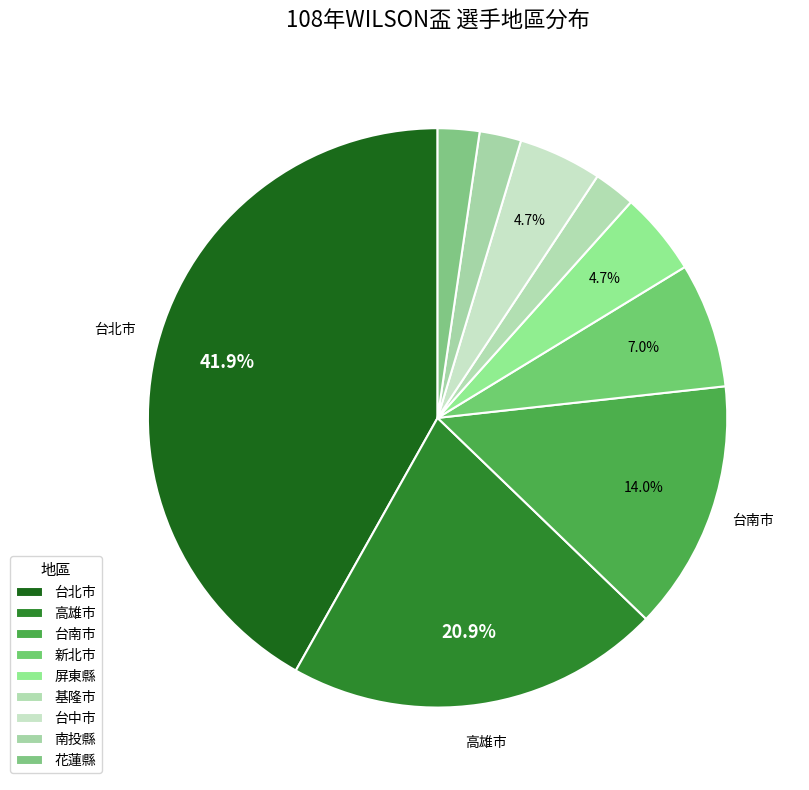

To the nearest percent, what portion does 南投縣 represent?

2%